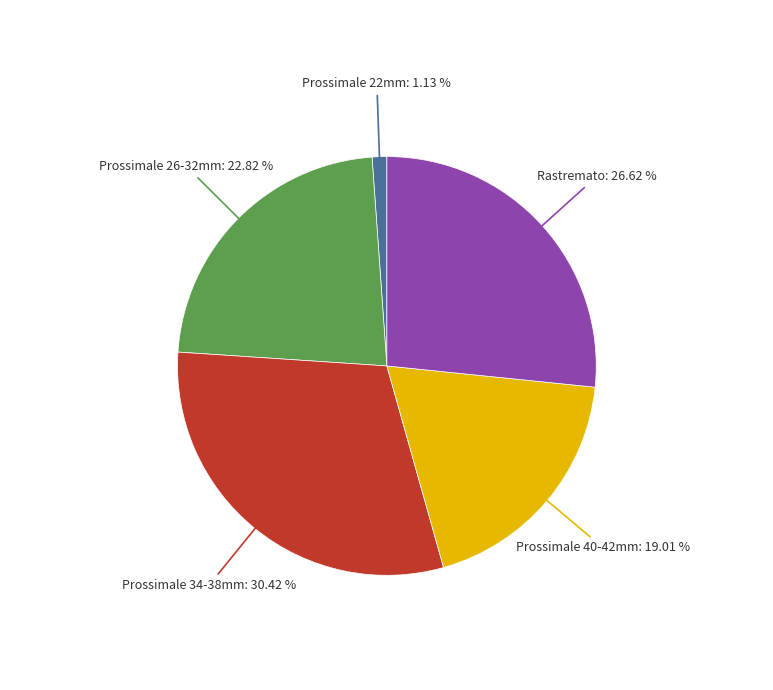

Between Rastremato and Prossimale 26-32mm, which is larger?

Rastremato